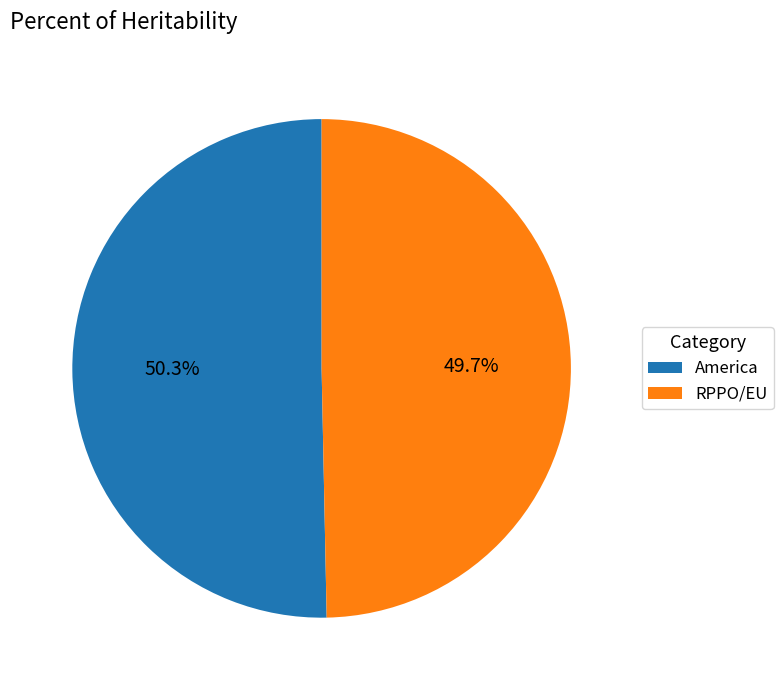

Do RPPO/EU and America together represent more than half of the pie?

Yes